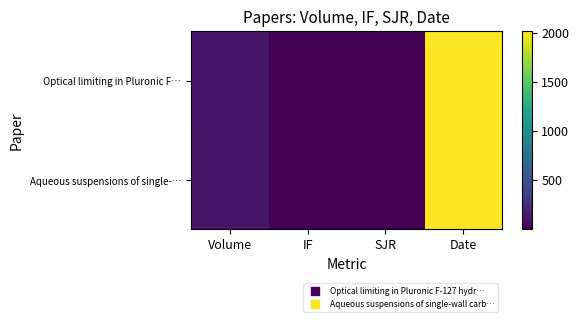

Between IF and Date, which is larger?

Date